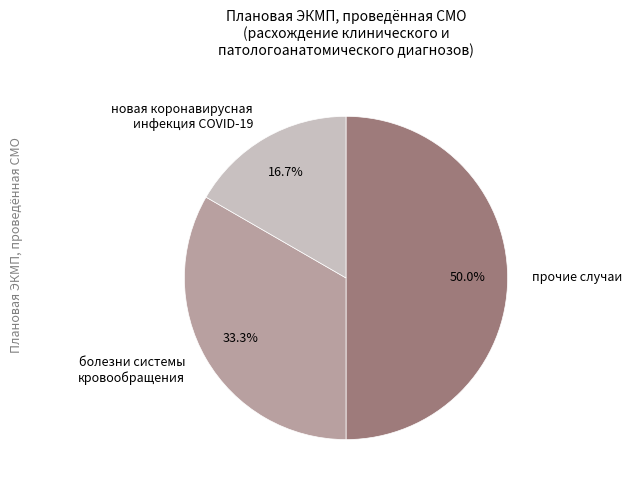

Rank the categories by value from lowest to highest.

новая коронавирусная инфекция COVID-19, болезни системы кровообращения, прочие случаи